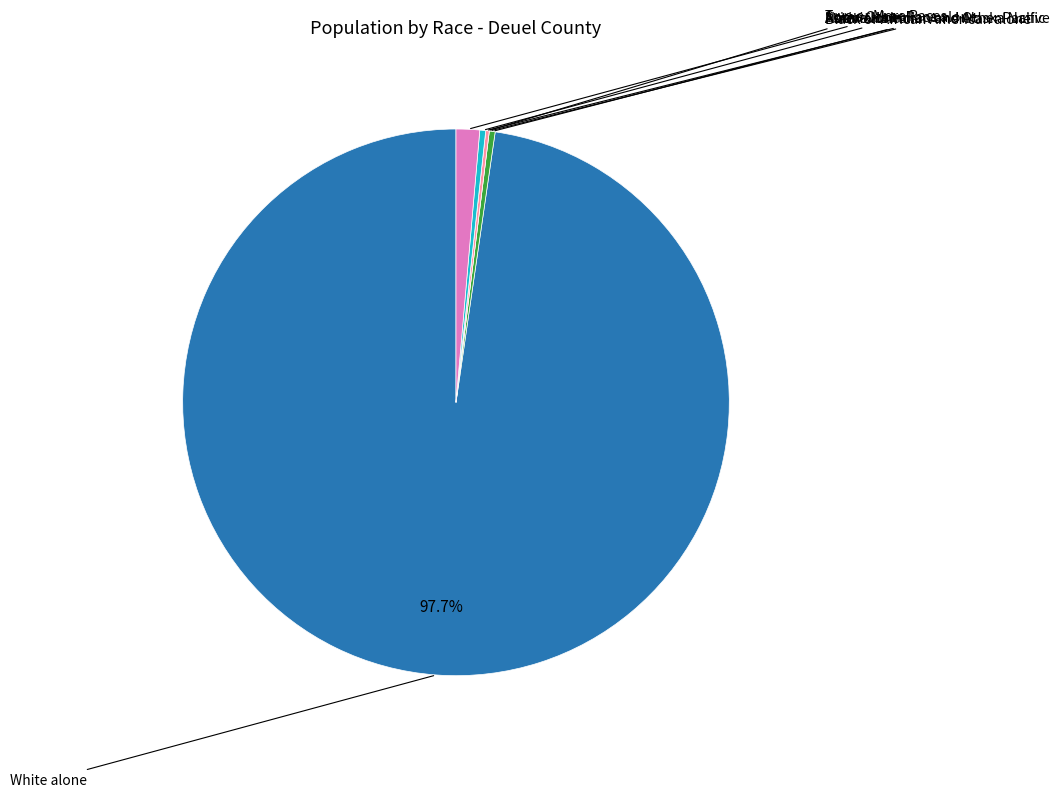

Is the sum of Some Other Race alone and American Indian and Alaska Native greater than half?

No